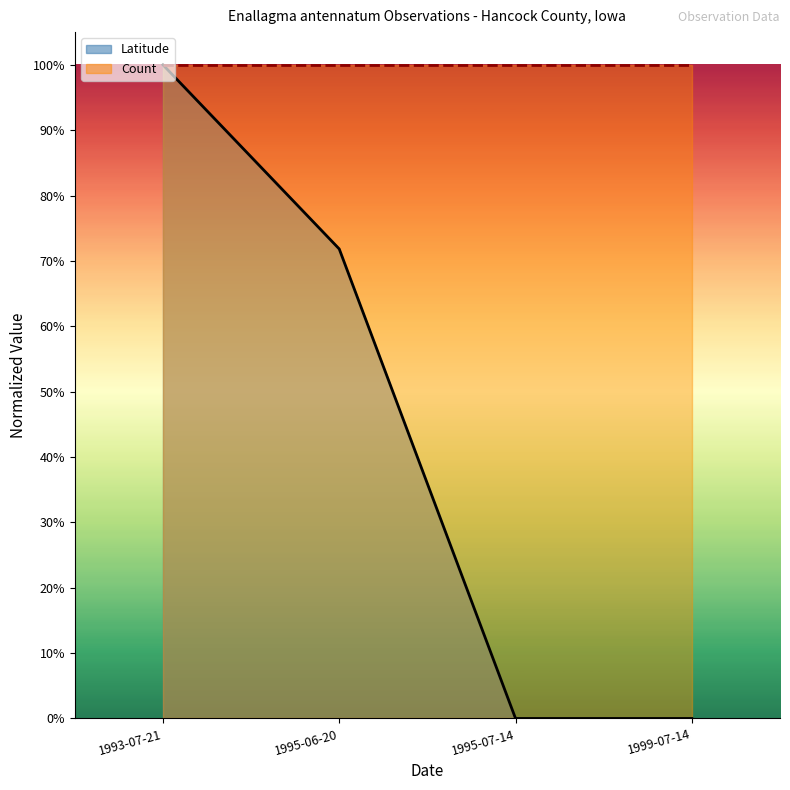

Rank the series at 1993-07-21 from lowest to highest value.

Latitude line, Count line